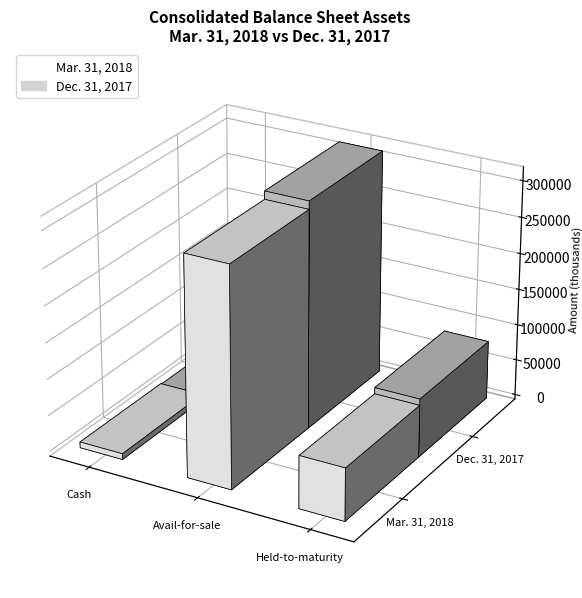

How many groups of bars are there?

3